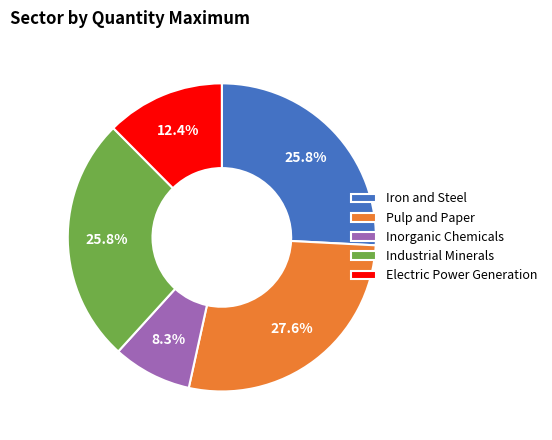

How many segments does this pie chart have?

5